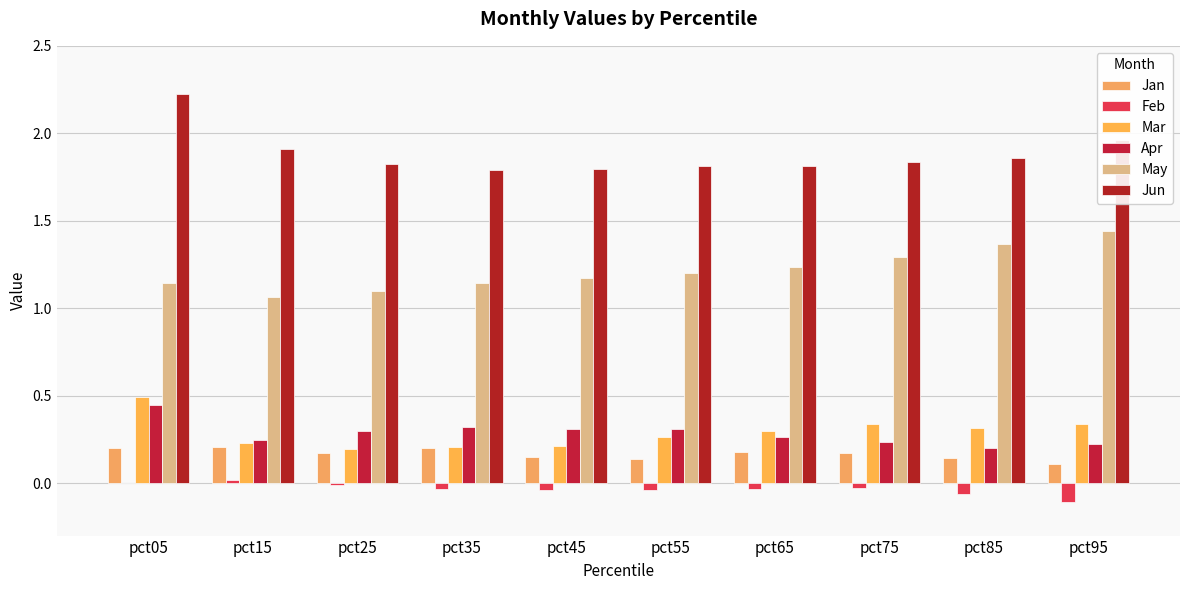

True or false: May has a value of 0.6 at pct35.

False